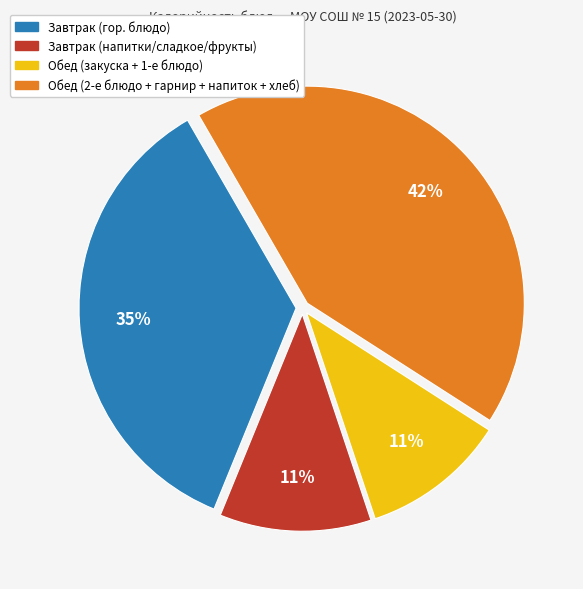

How many segments does this pie chart have?

4